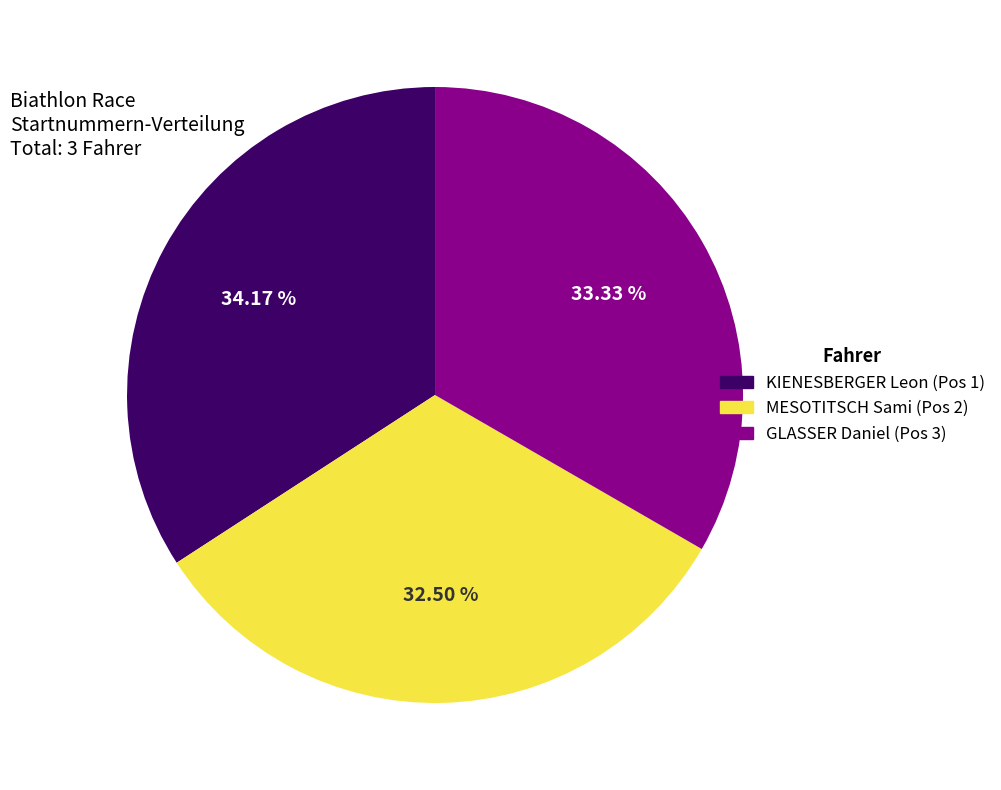

What is the ratio of the value at KIENESBERGER Leon (Pos 1) to the value at MESOTITSCH Sami (Pos 2)?

1.1